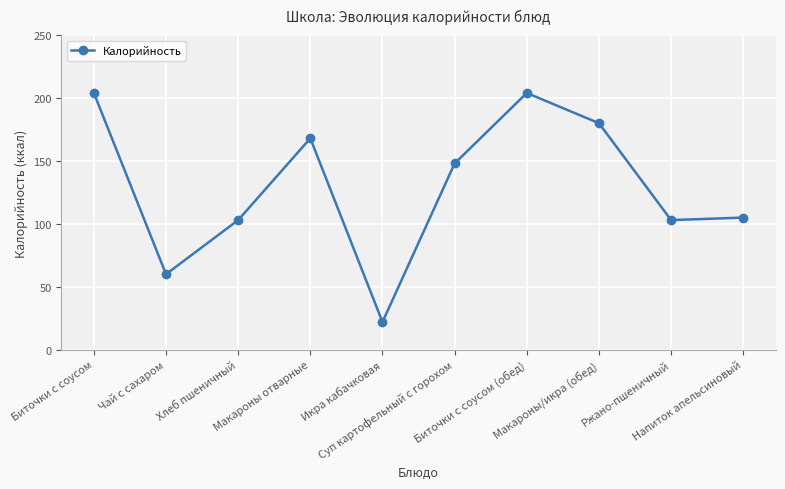

What is the sum of all values?

1297